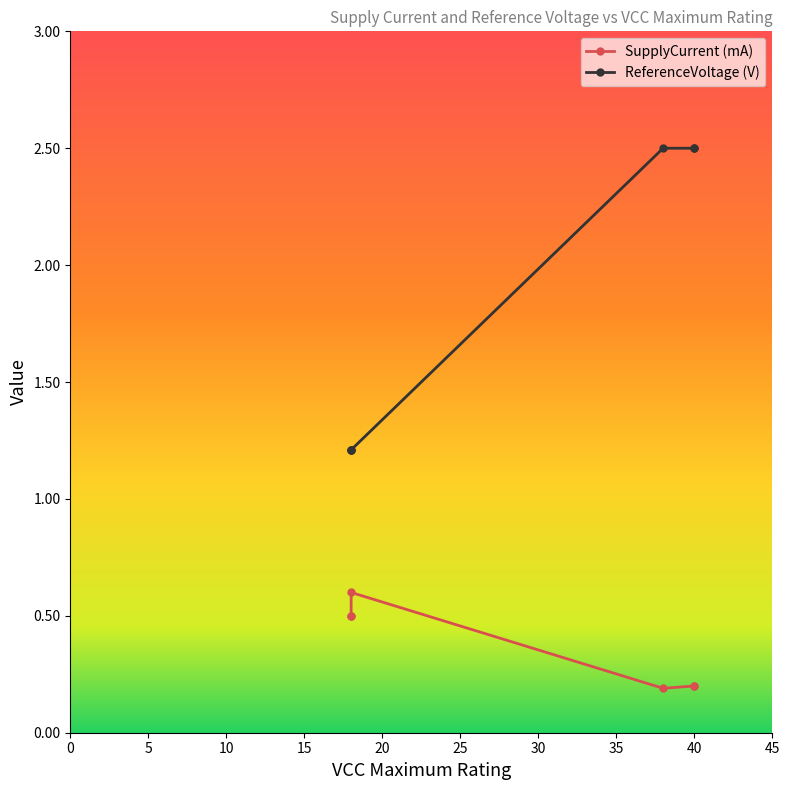

How many lines are shown in the chart?

2